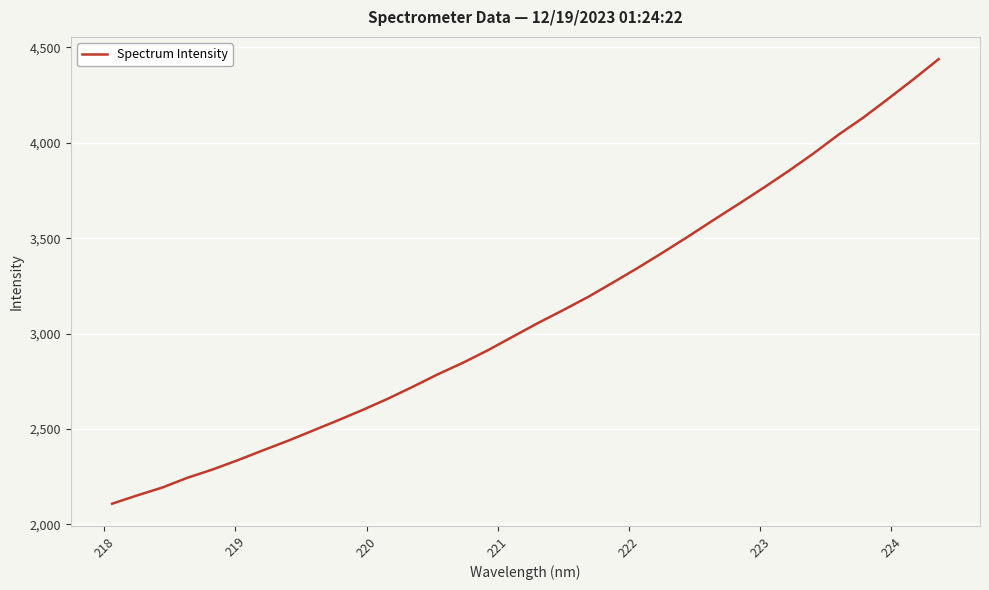

What is the difference between the maximum and minimum values?

2329.9